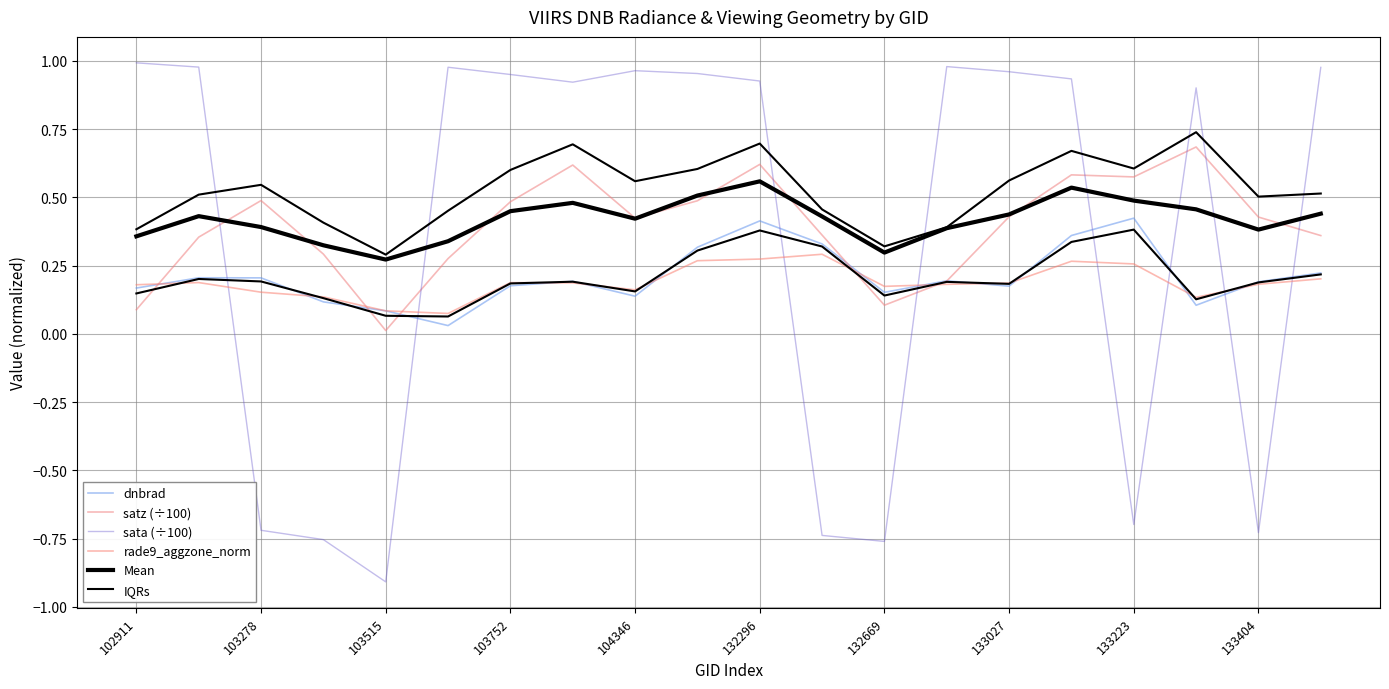

What is the difference between the maximum and minimum values in the satz (÷100) series?

0.7